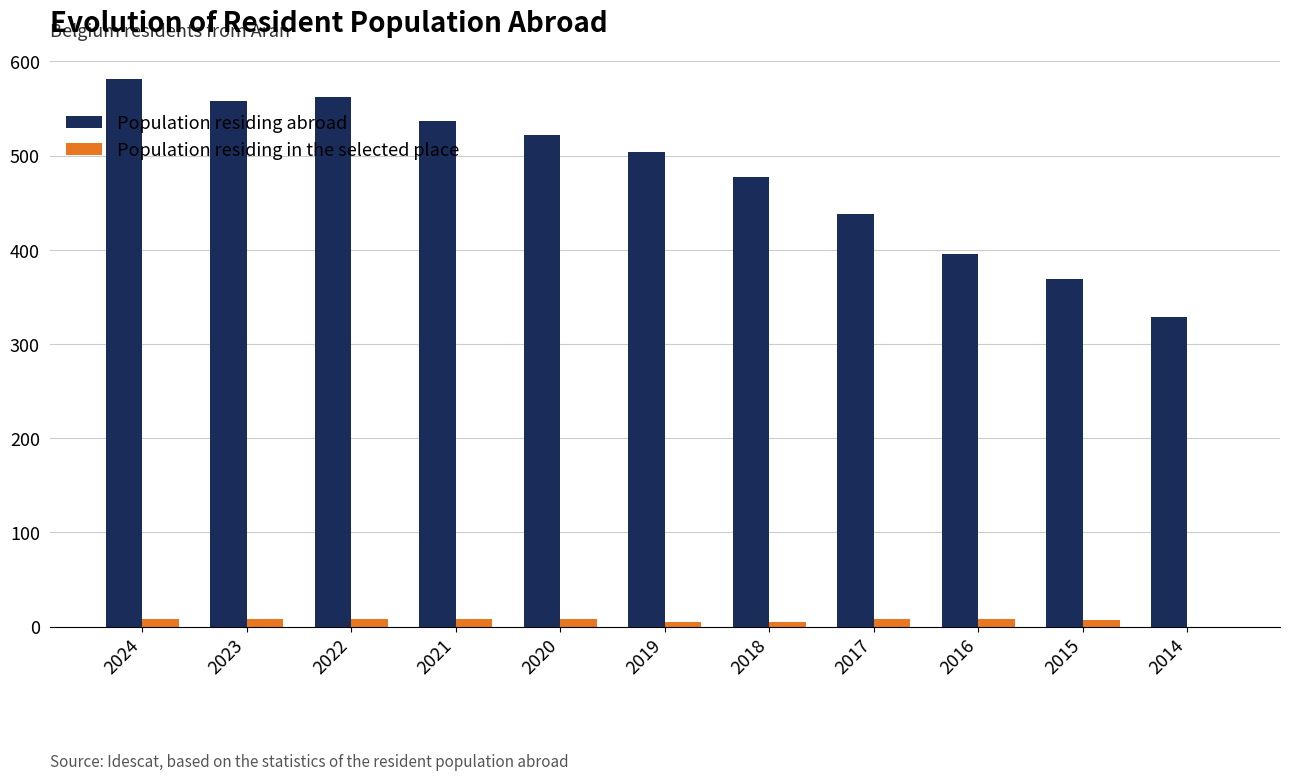

How many groups of bars are there?

11